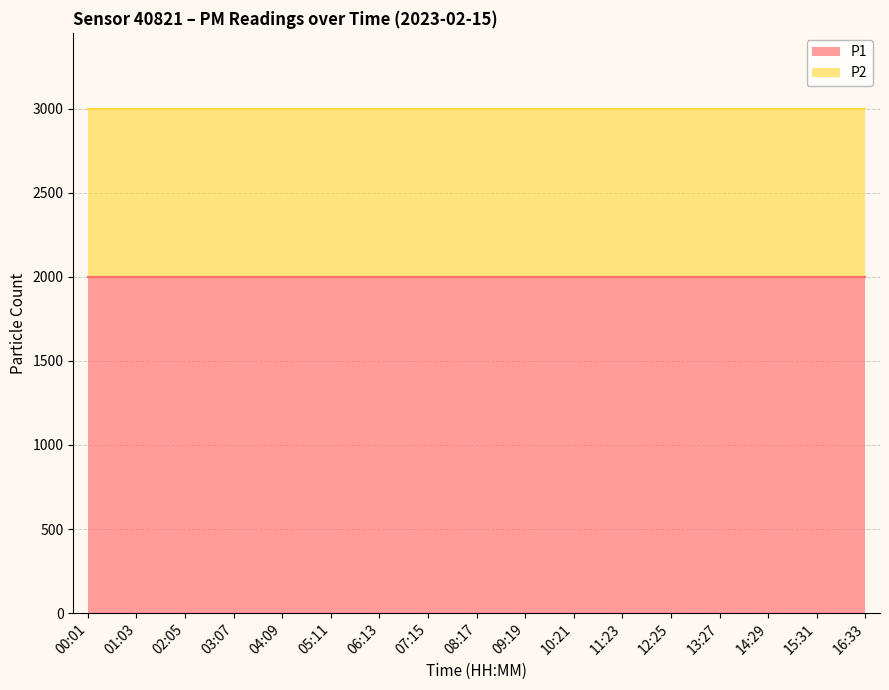

Read the P1 value at 02:05.

1999.9